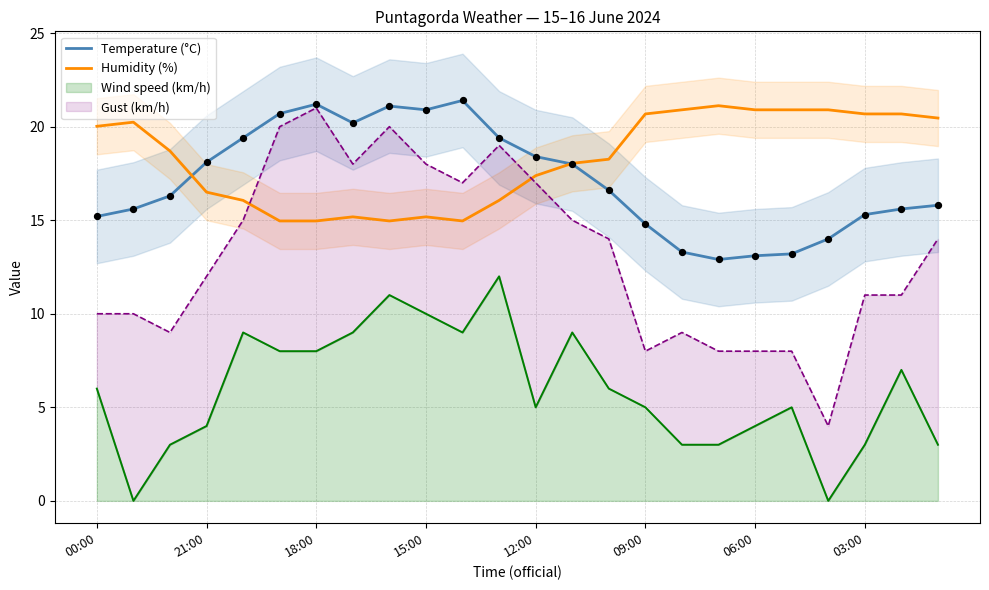

Is the value of Temperature (°C) at 19 greater than the value of Humidity (%) at 22?

No